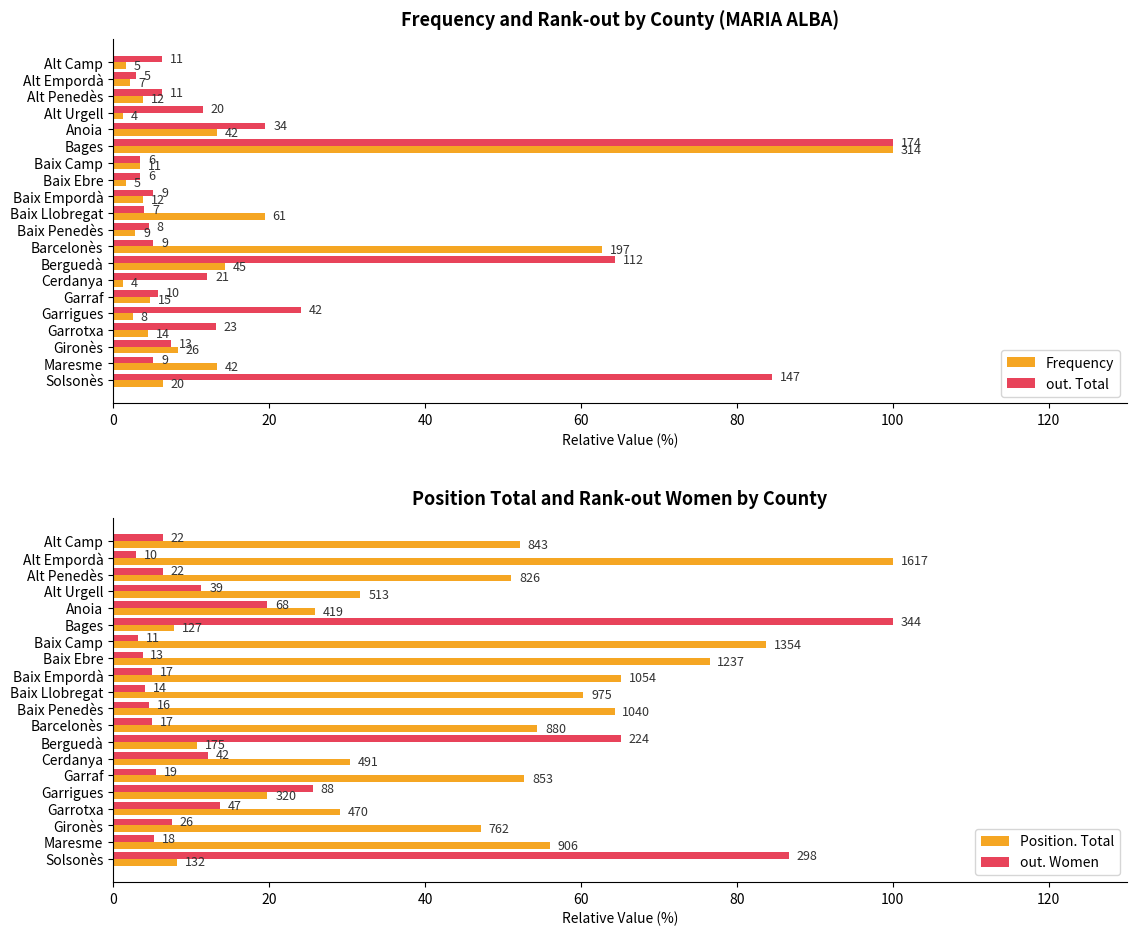

What is the difference between the highest and lowest values at Gironès?

39.7